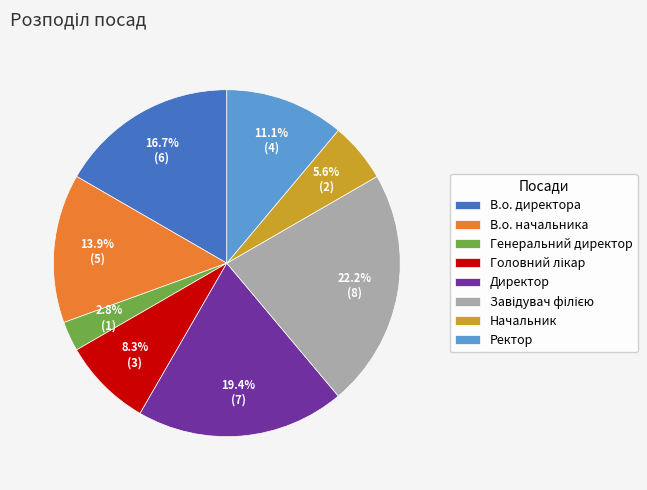

How many segments does this pie chart have?

8